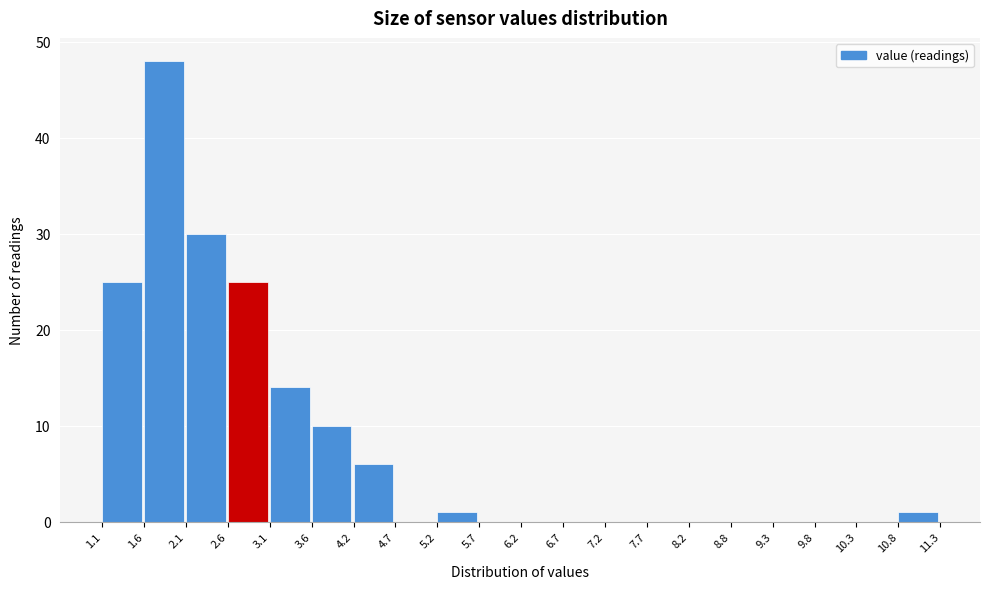

Reading left to right, list every bar in this chart as the range it spans on the x-axis followed by its height. The values are not printed on the chart, so give them approximately, as read against the axis.

1.1 to 1.6: 25
1.6 to 2.1: 48
2.1 to 2.6: 30
2.6 to 3.1: 25
3.1 to 3.6: 14
3.6 to 4.2: 10
4.2 to 4.7: 6
4.7 to 5.2: 0
5.2 to 5.7: 1
5.7 to 6.2: 0
6.2 to 6.7: 0
6.7 to 7.2: 0
7.2 to 7.7: 0
7.7 to 8.2: 0
8.2 to 8.8: 0
8.8 to 9.3: 0
9.3 to 9.8: 0
9.8 to 10.3: 0
10.3 to 10.8: 0
10.8 to 11.3: 1